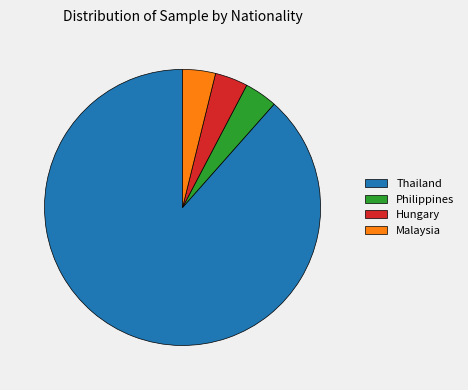

Is it true that Hungary is 4% of the pie?

True